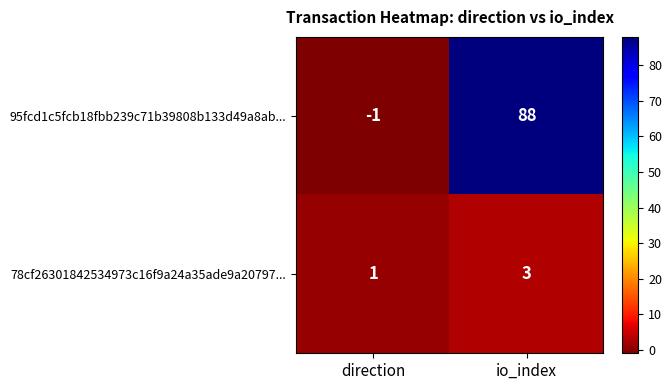

How many distinct data groups are displayed?

2